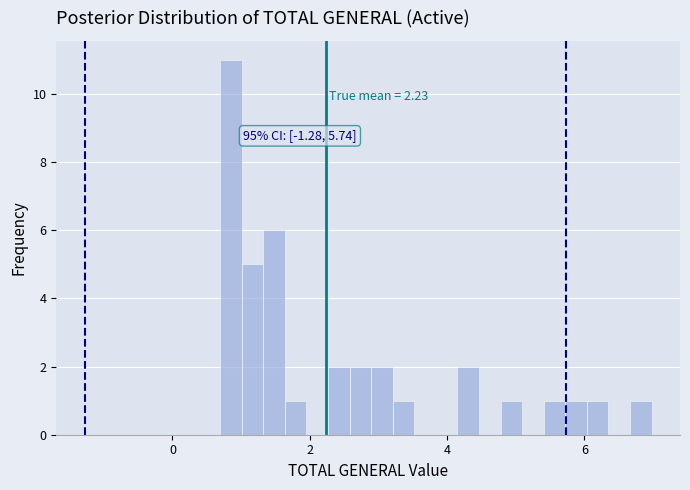

Around what value on the x-axis is the tallest bar? Give the approximate position of its centre, as read against the axis.

0.8